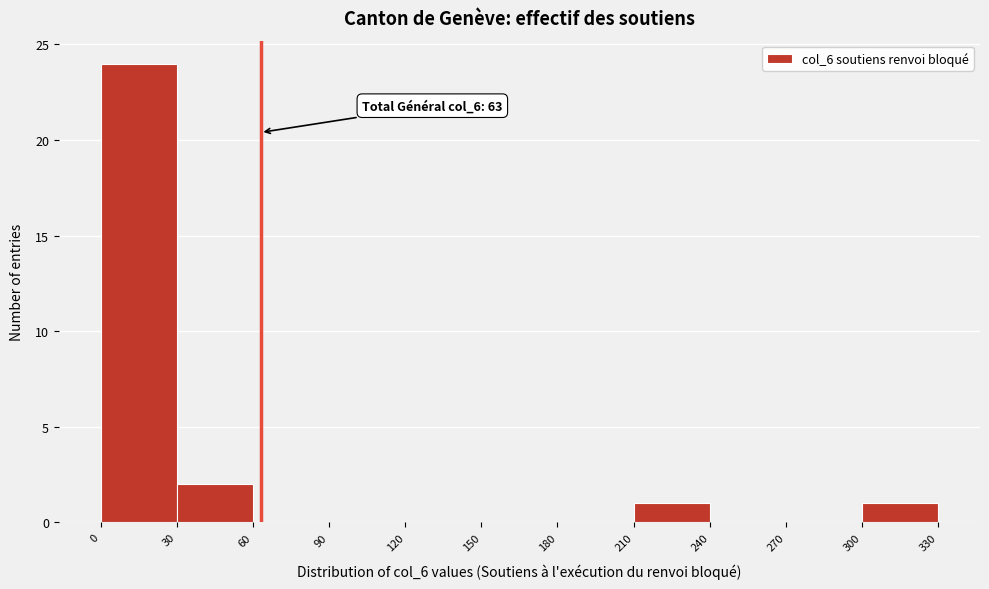

Which range on the x-axis has the tallest bar?

0 to 30